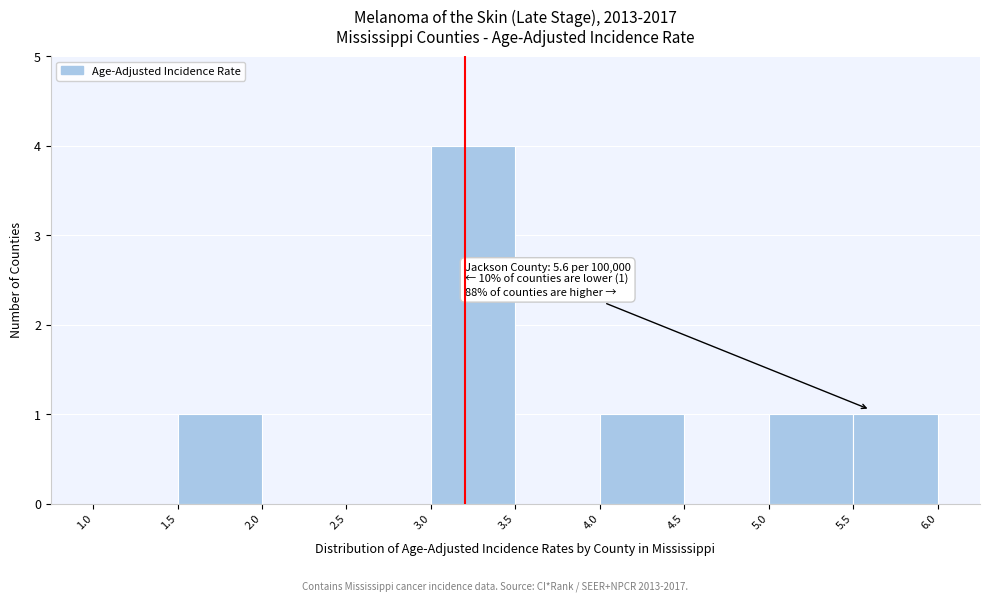

Which range on the x-axis has the tallest bar?

3.0 to 3.5